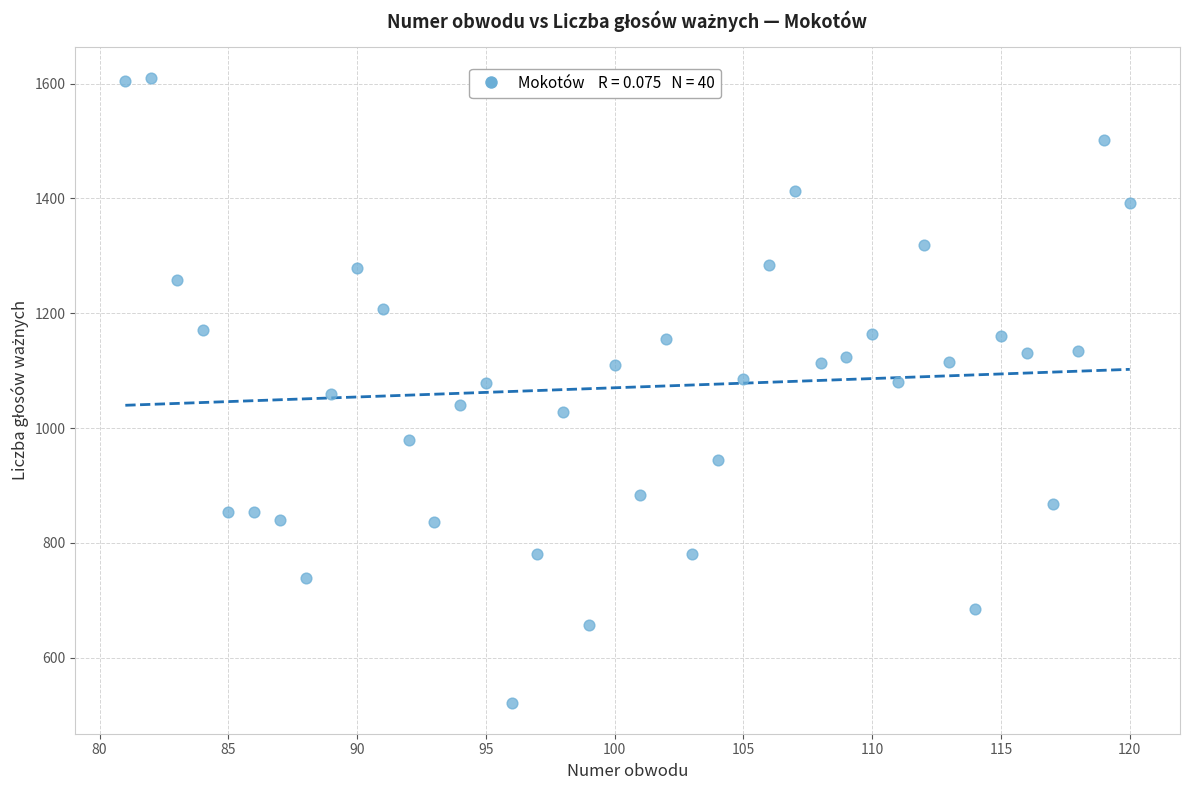

What is the range of X values (max minus min)?

39